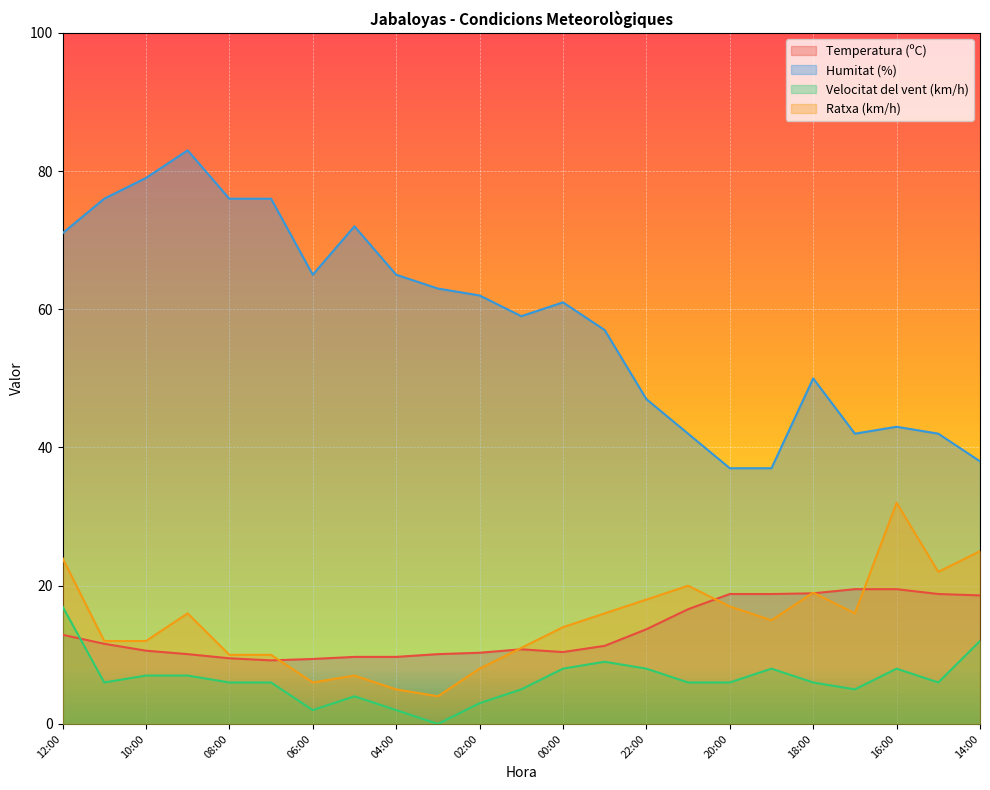

Is the value of Ratxa (km/h) at 11:00 greater than the value of Humitat (%) at 14:00?

No